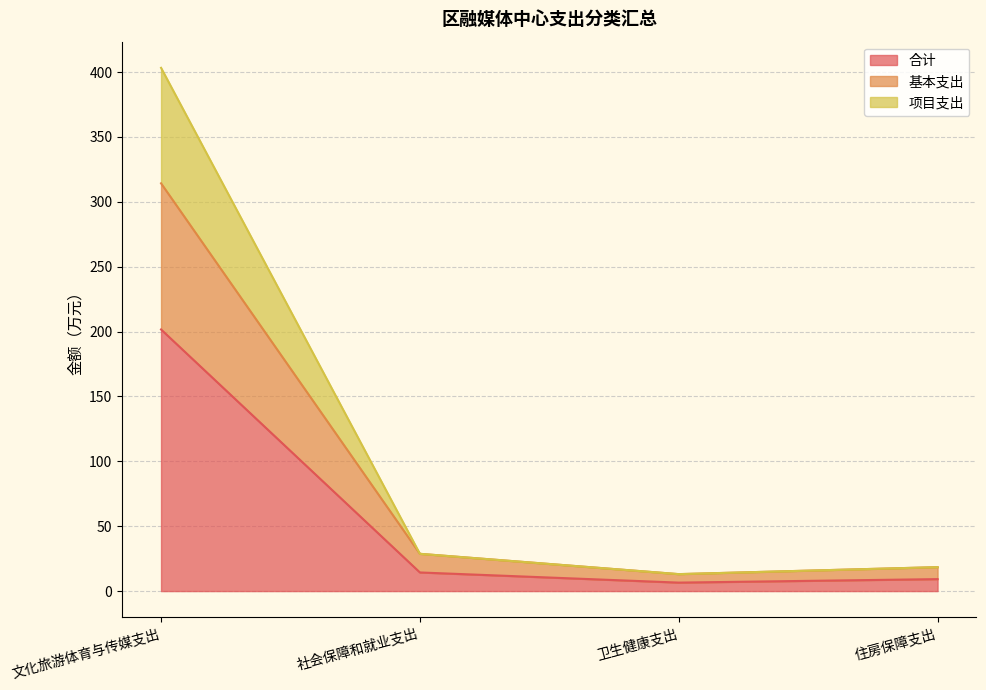

True or false: 项目支出 and 合计 cross at least once.

False